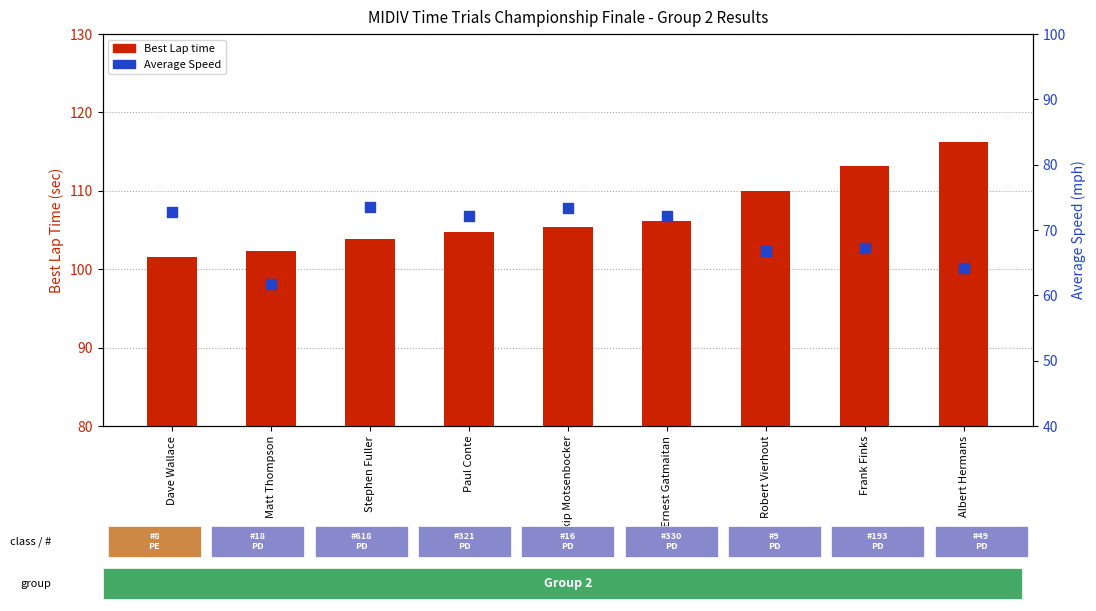

What are all the series names shown in the legend?

Best Lap time, Average Speed